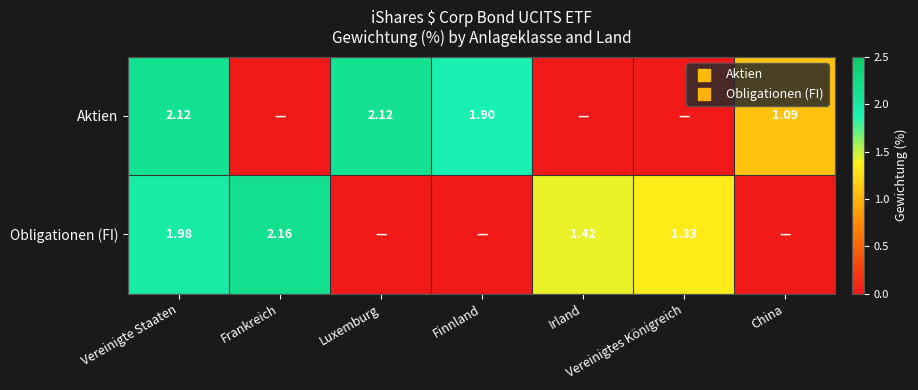

Rank the series at Vereinigte Staaten from highest to lowest value.

Aktien, Obligationen (FI)